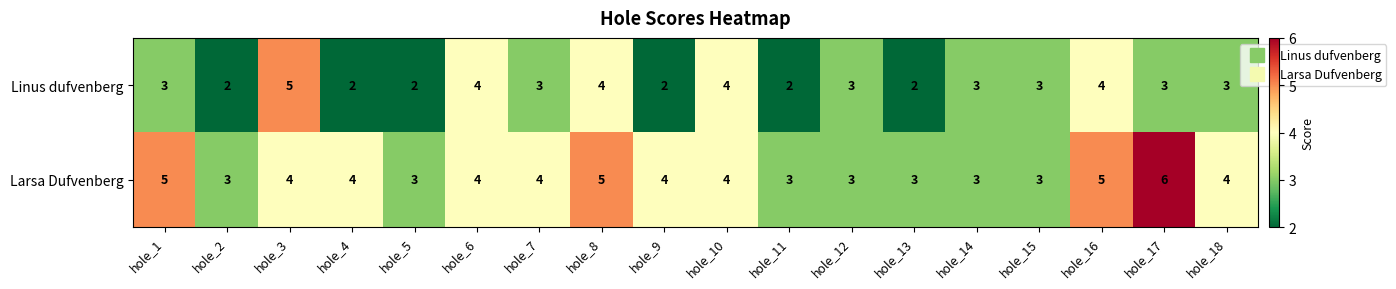

What is the total value across all series at hole_2?

5